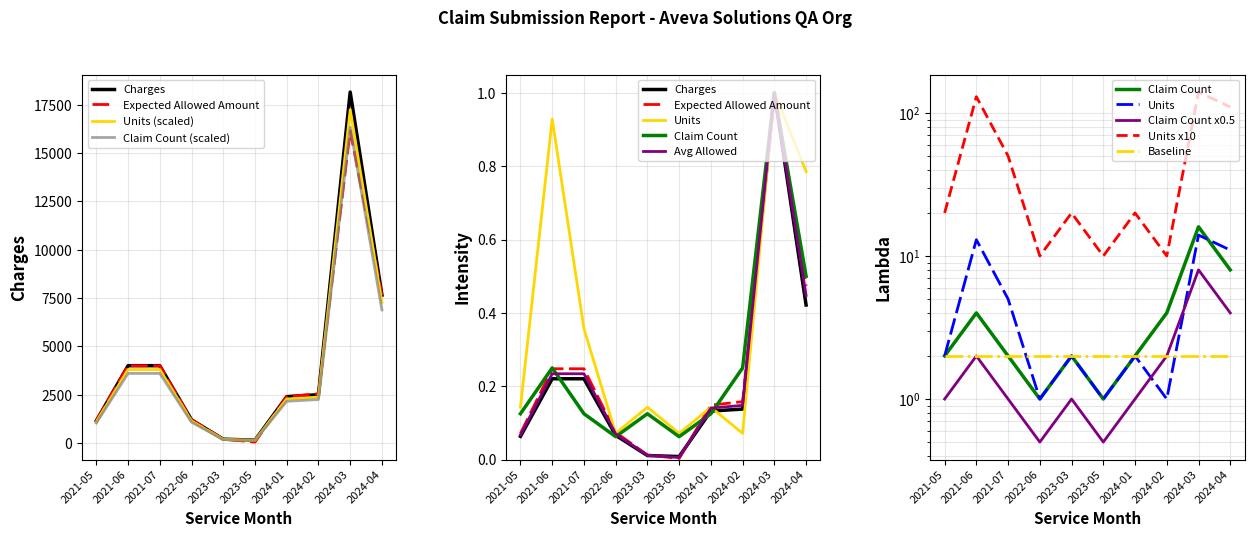

True or false: Units and Charges cross at least once.

True